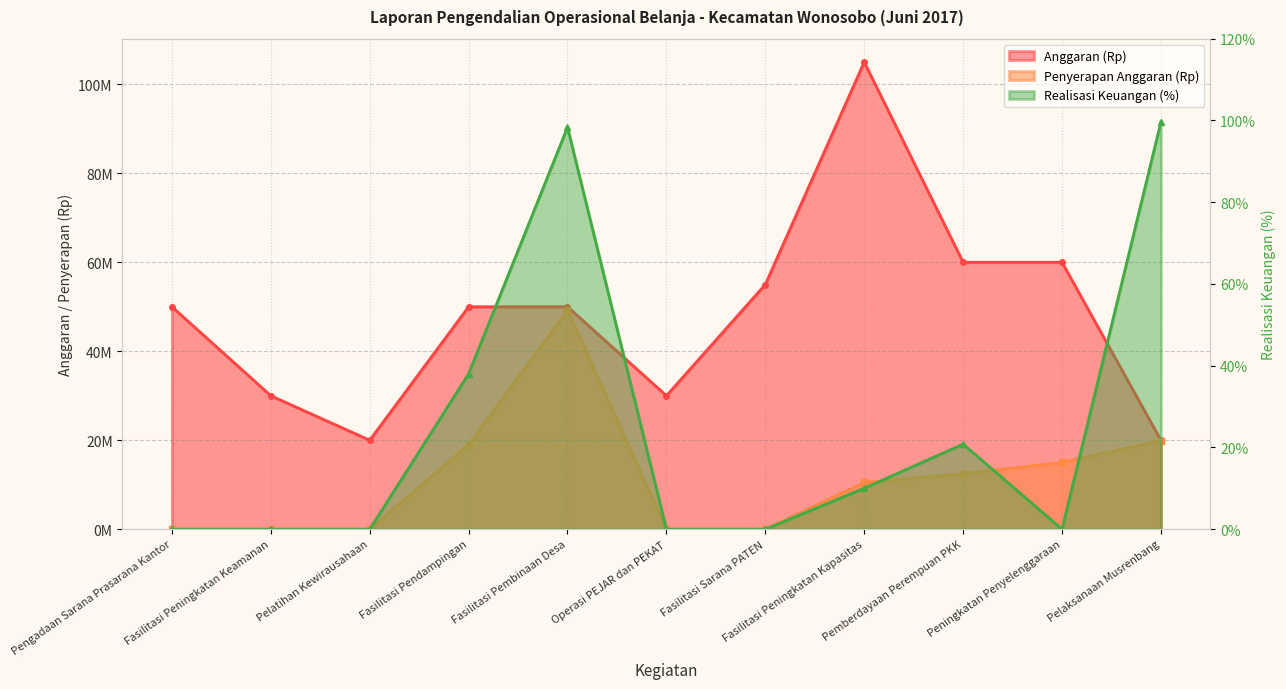

How many positive values does the Realisasi Keuangan (%) series have?

5